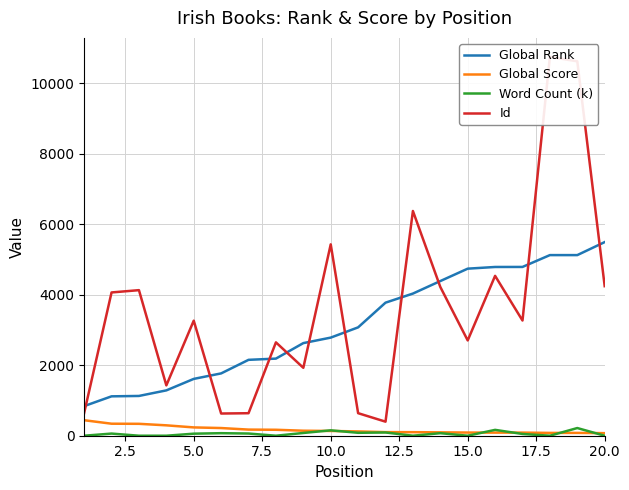

What is the minimum value for Global Rank?

841